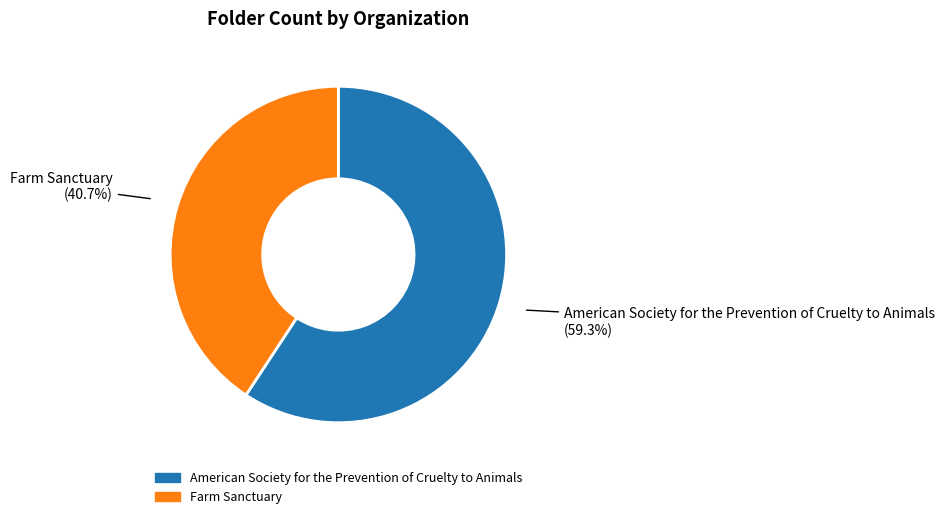

The American Society for the Prevention of Cruelty to Animals slice represents 46% of the pie. True or false?

False